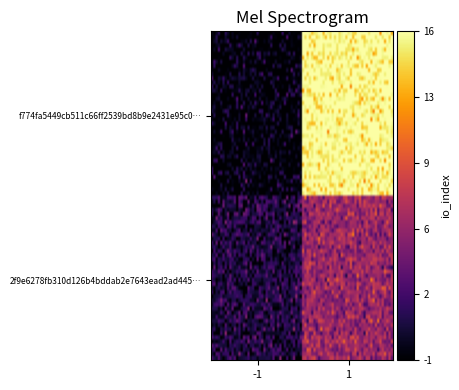

Reading left to right, what are all the values shown in this chart?

f774fa5449cb511c66ff2539bd8b9e2431e95c0: 0=-1	1=16
2f9e6278fb310d126b4bddab2e7643ead2ad445: 0=1	1=6